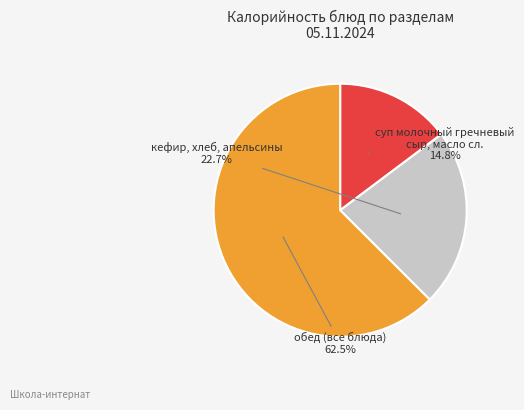

Is there a majority slice in this chart?

Yes